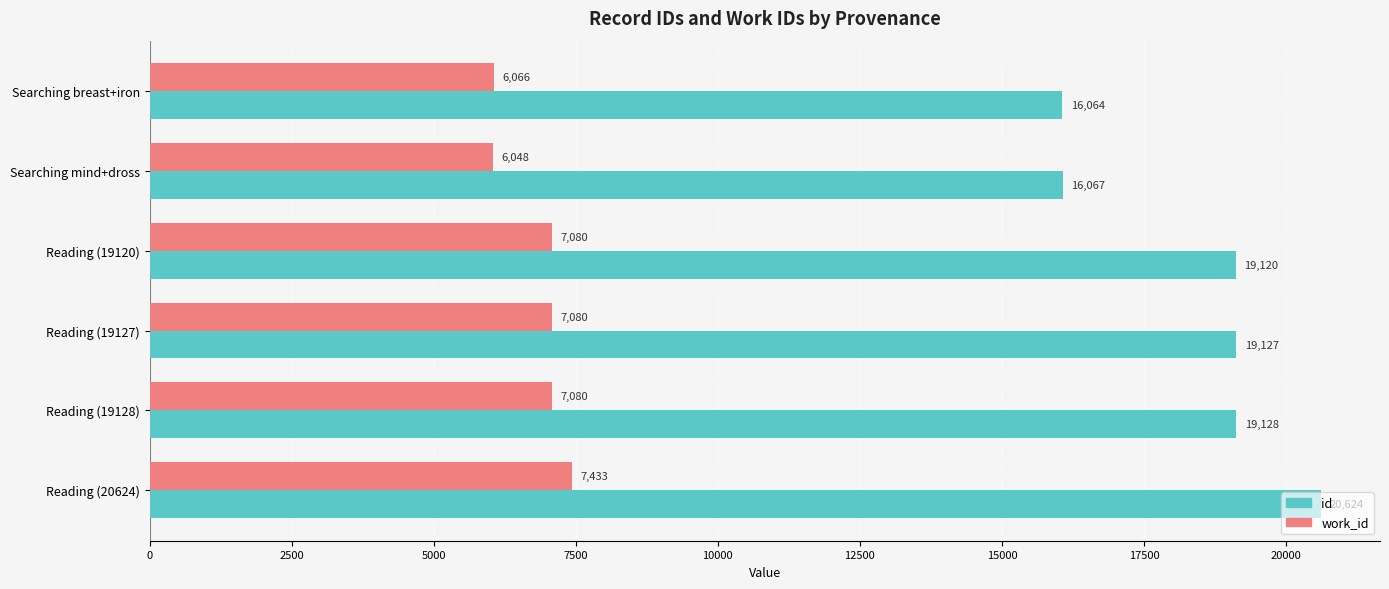

True or false: id has a value of 16064 at Searching breast+iron.

True